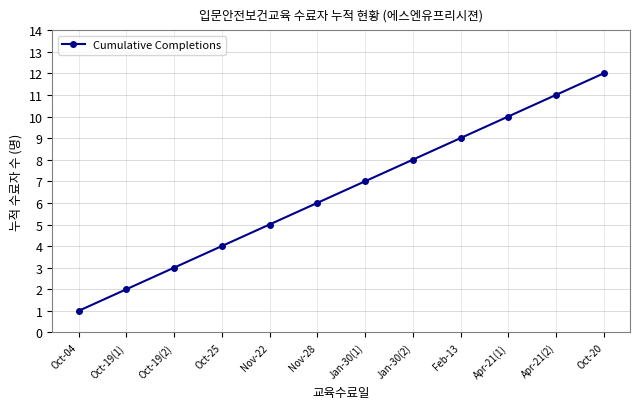

List the labels in order of value, largest first.

Oct-20, Apr-21(2), Apr-21(1), Feb-13, Jan-30(2), Jan-30(1), Nov-28, Nov-22, Oct-25, Oct-19(2), Oct-19(1), Oct-04